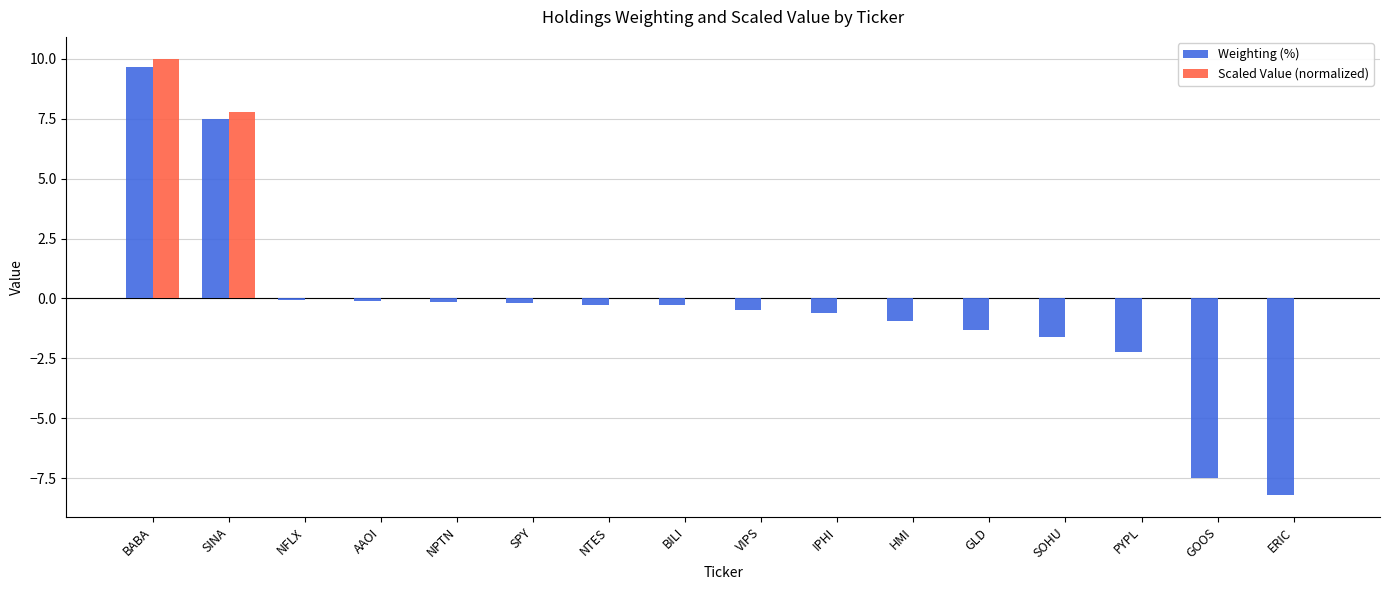

At which category does the chart reach its peak across all series?

BABA